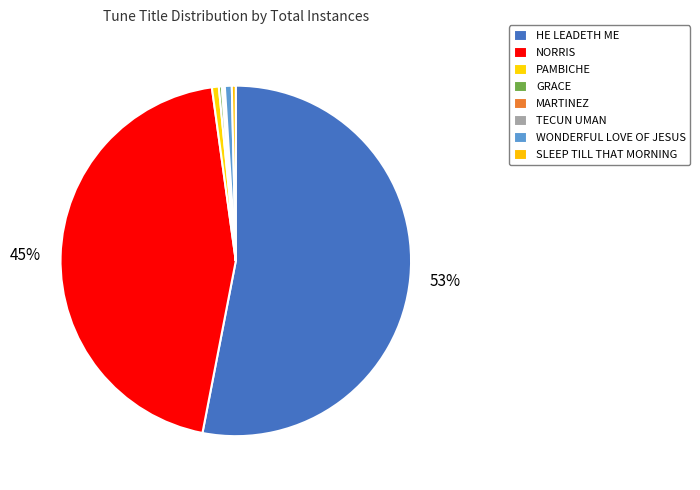

What is the change in value from MARTINEZ to WONDERFUL LOVE OF JESUS?

+5